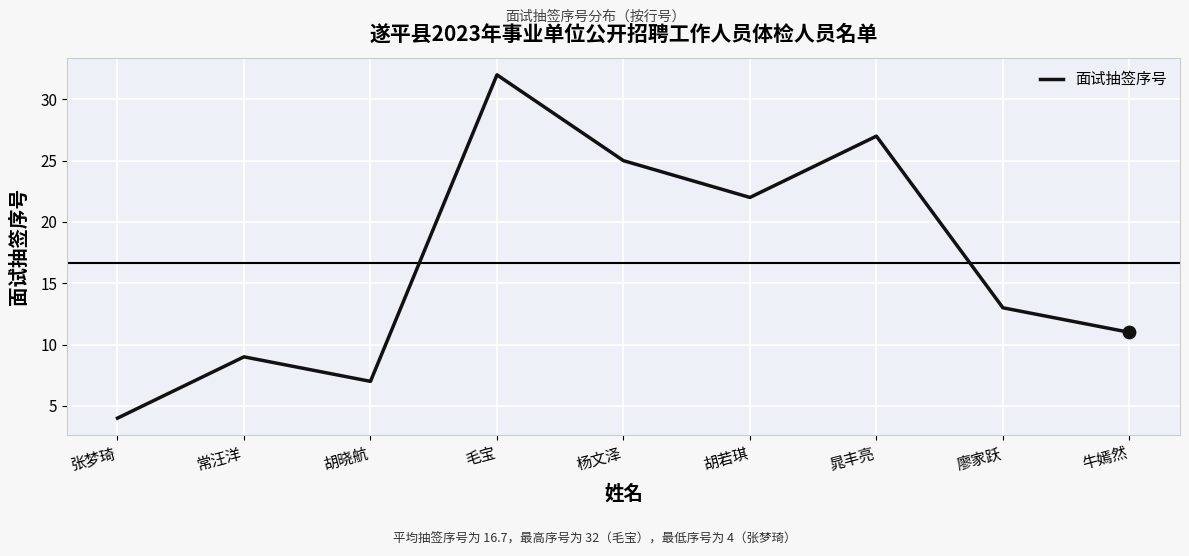

What is the ratio of the value at 张梦琦 to the value at 常汪洋?

0.4